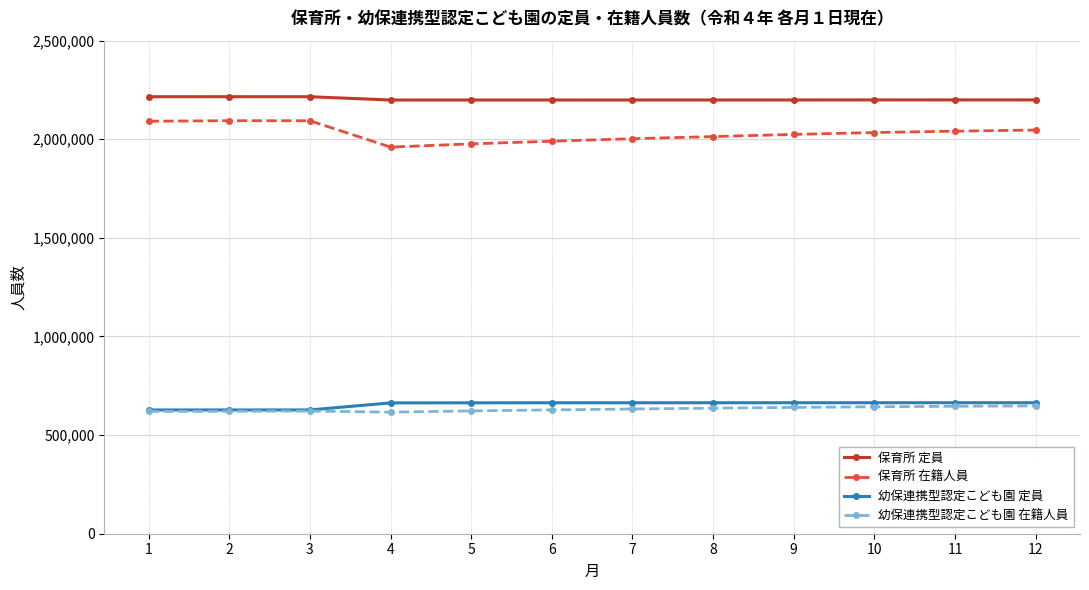

True or false: 保育所 定員 has more than 2 interior local peaks.

True